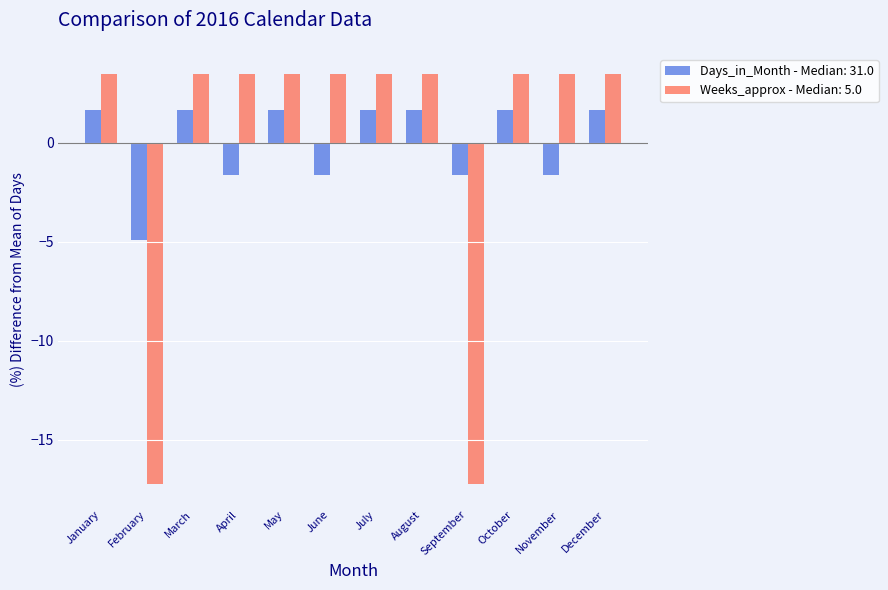

The Weeks_approx - Median: 5.0 series shows 3.4 at November. True or false?

True